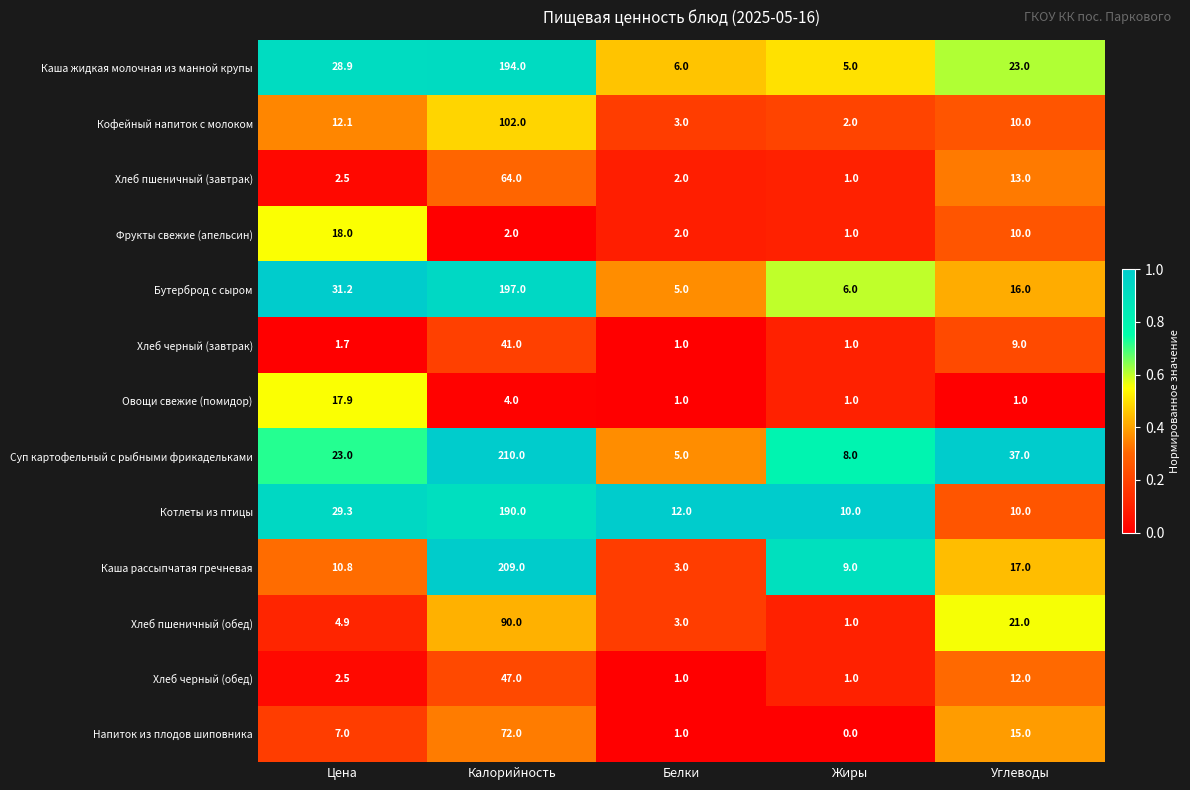

True or false: Каша рассыпчатая гречневая has a value of 80.3 at Калорийность.

False